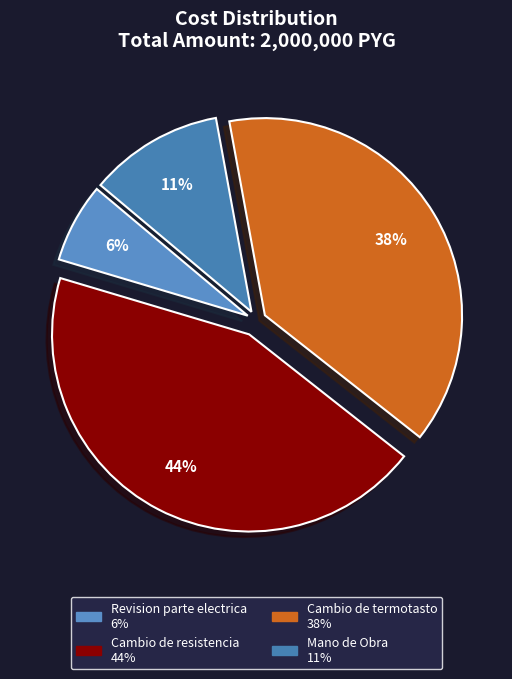

Is there a majority slice in this chart?

No